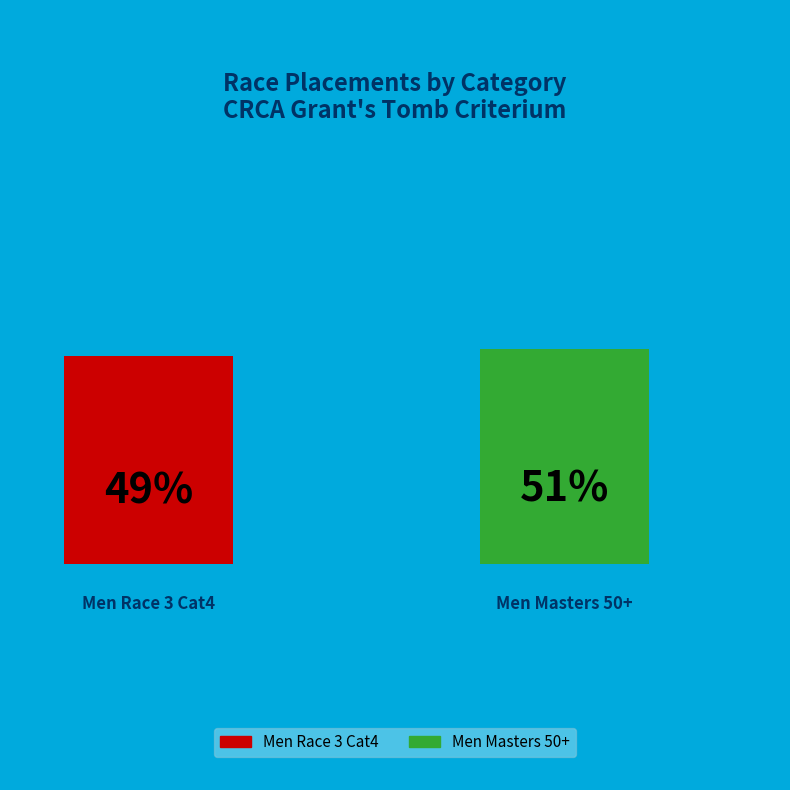

What is the majority slice?

Men Masters 50+